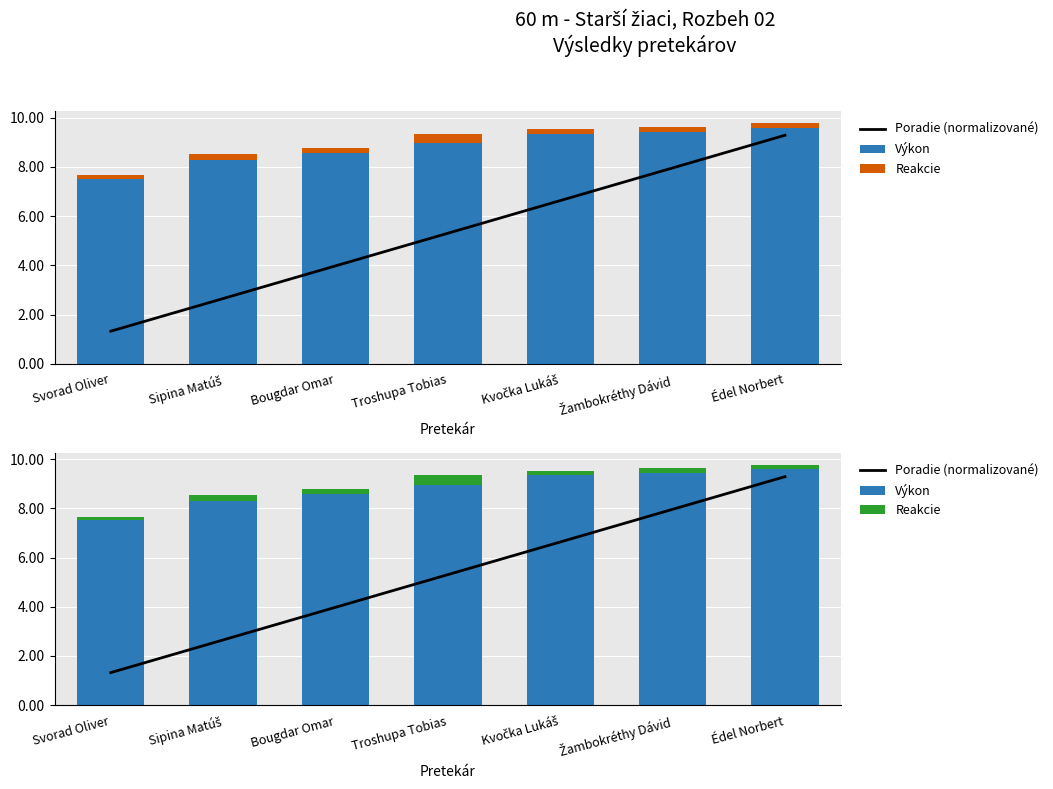

Where does the Výkon series first go above 8?

Sipina Matúš